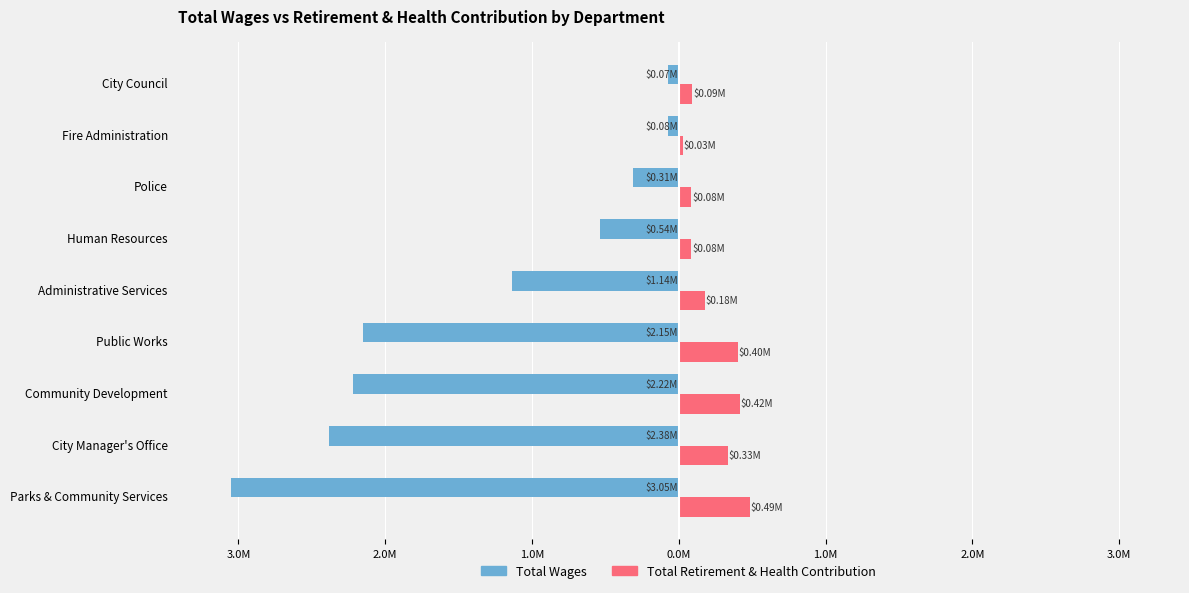

What are all the series names shown in the legend?

Total Wages, Total Retirement & Health Contribution